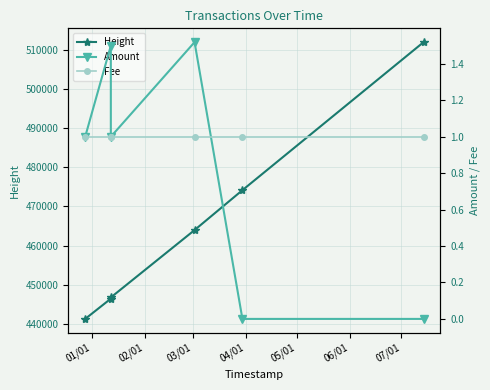

What is the spread (max minus min) of values at 06/01?

511971.0